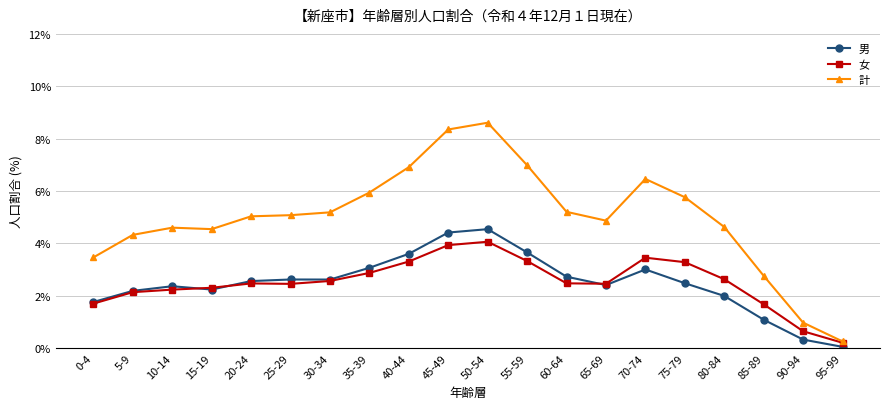

How many categories are shown in the chart?

20